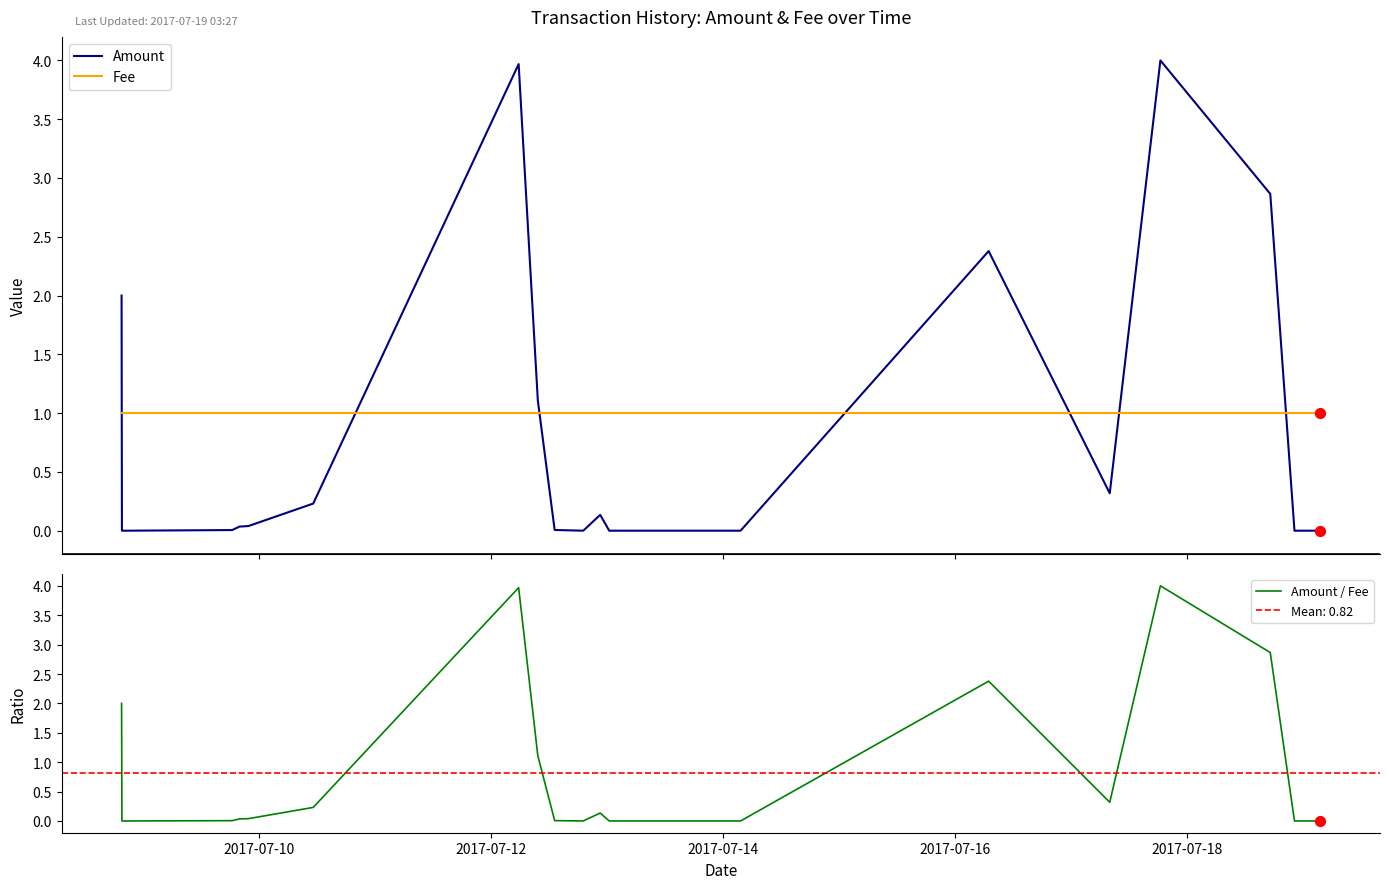

Which series contains the lowest Y value?

Amount